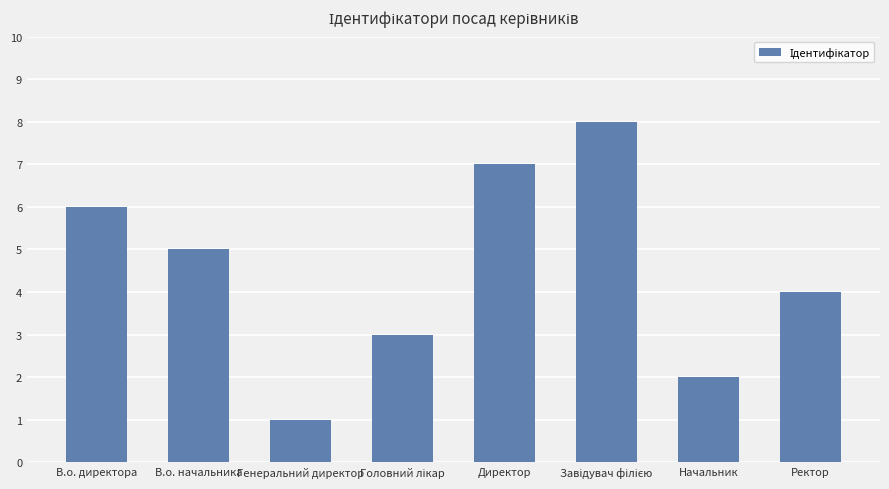

At which label is the value closest to 4?

Ректор